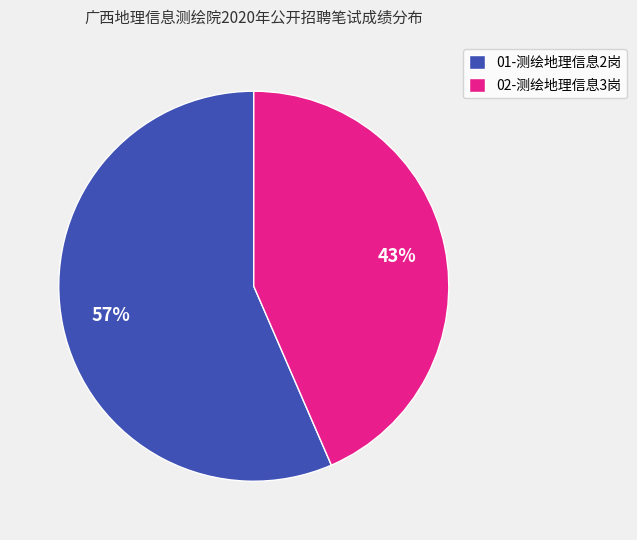

To the nearest percent, what is the combined percentage of 02-测绘地理信息3岗 and 01-测绘地理信息2岗?

100%